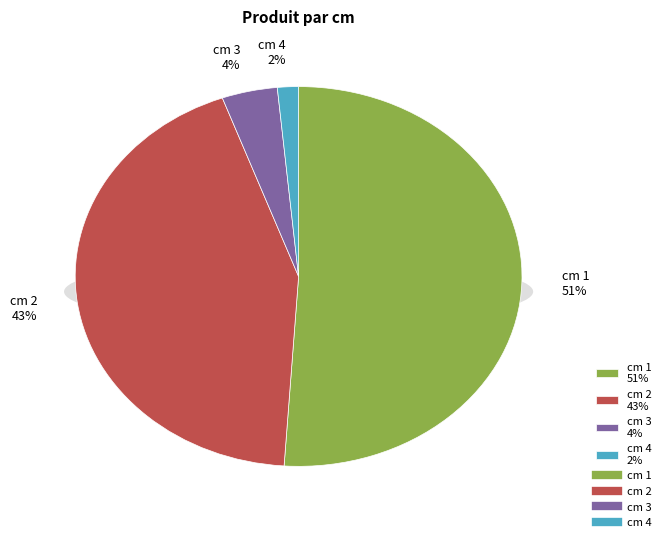

To the nearest percent, what percentage of the pie is 1?

51%